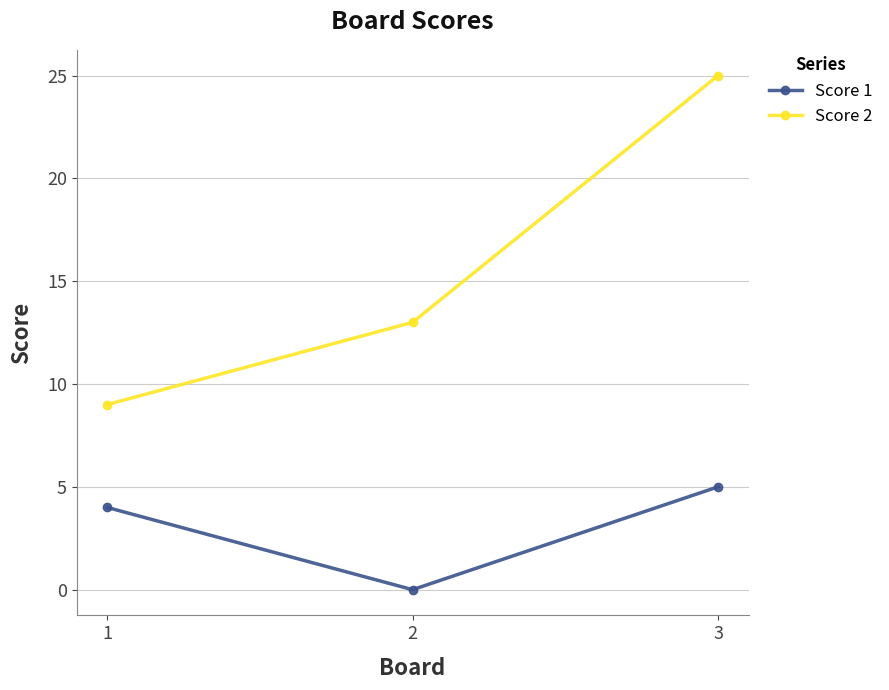

Reading left to right, extract all data points from this chart.

Score 1: 4	0	5
Score 2: 9	13	25